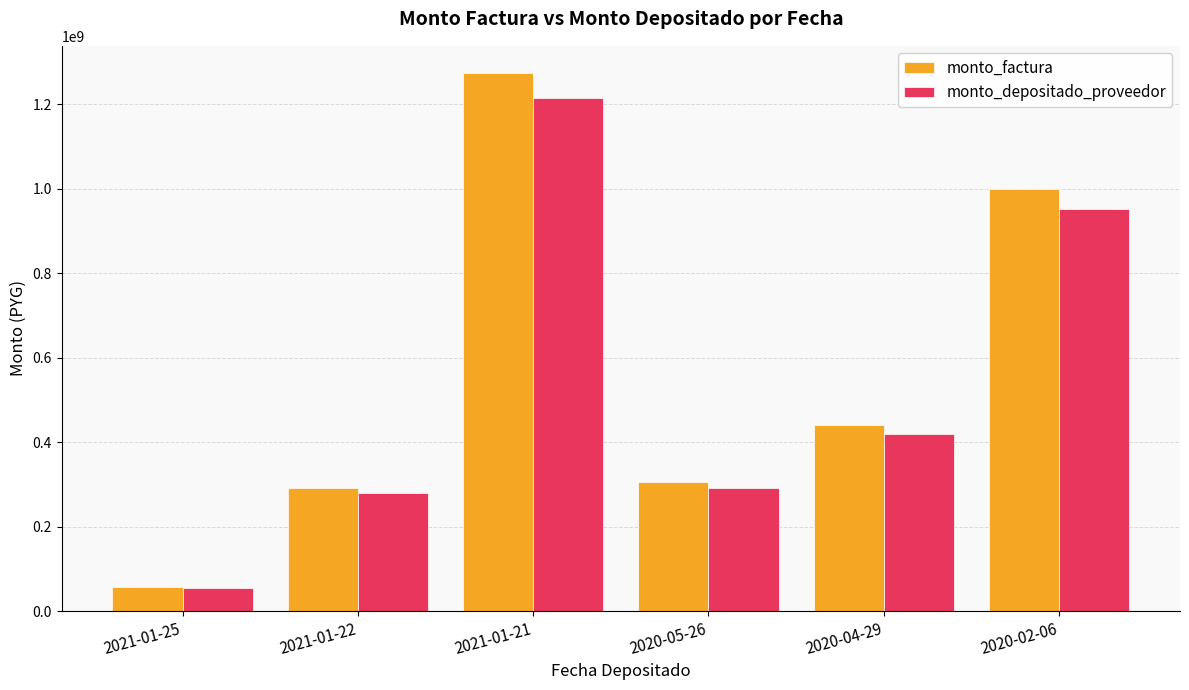

True or false: monto_depositado_proveedor has a value of 55168487 at 2021-01-25.

True